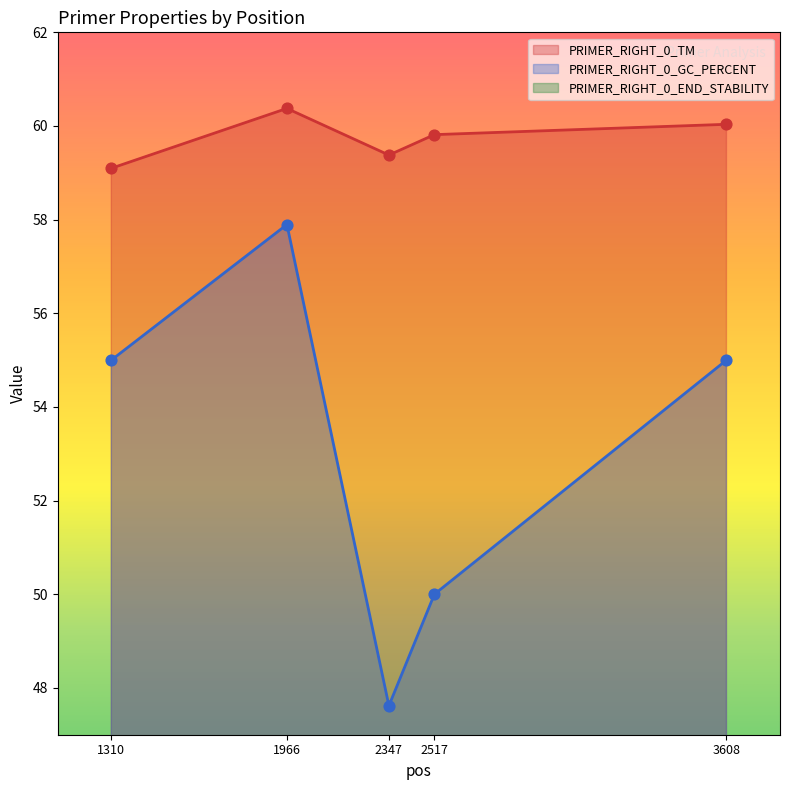

Is the value of PRIMER_RIGHT_0_GC_PERCENT at 1310 greater than the value of PRIMER_RIGHT_0_END_STABILITY at 2347?

Yes